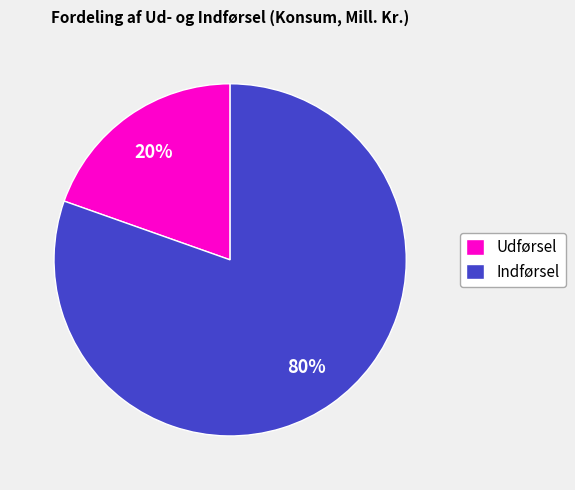

Is it true that Udførsel is 29% of the pie?

False